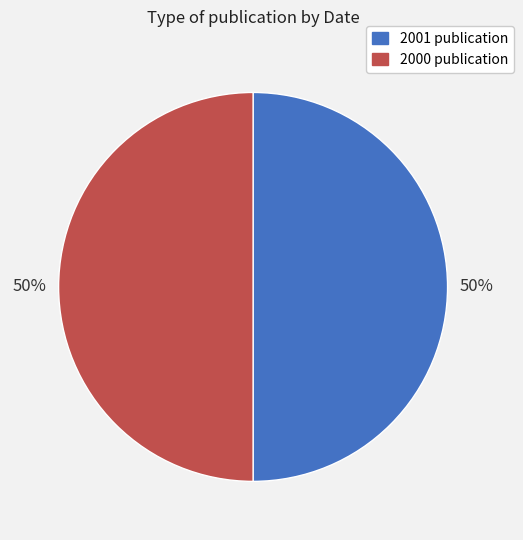

Do 2001 publication and 2000 publication together represent more than half of the pie?

Yes